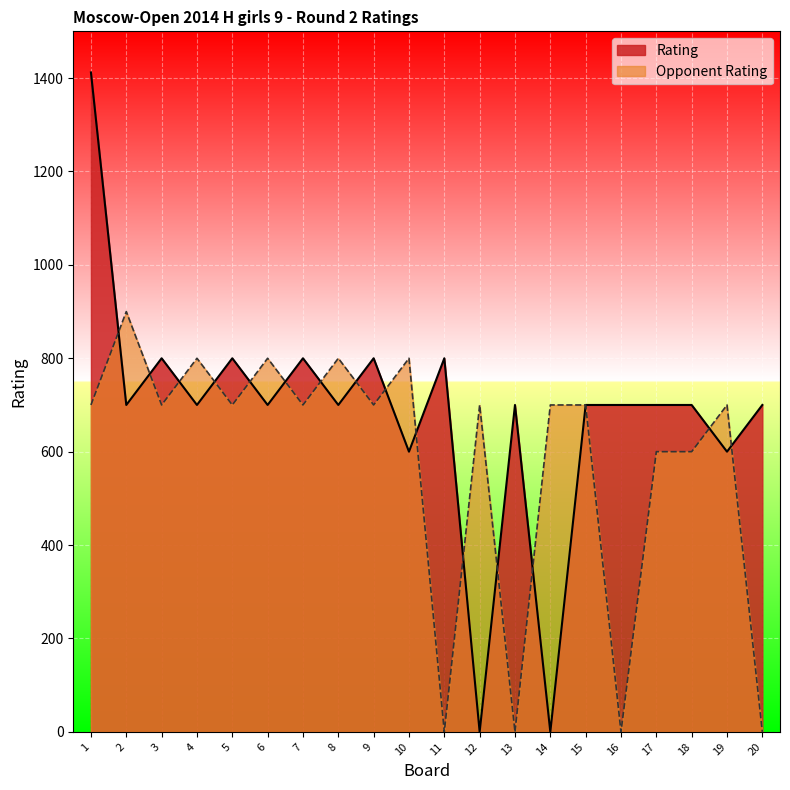

What is the highest value of the Opponent Rating series?

900